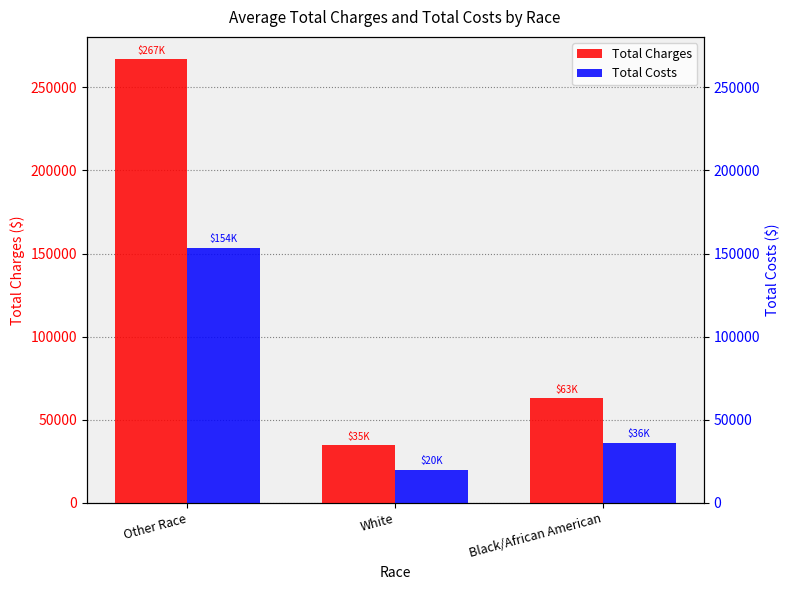

Reading left to right, extract all data points from this chart.

Total Charges: Other Race=266929.7	White=34933.6	Black/African American=62890.0
Total Costs: Other Race=153507.0	White=20089.8	Black/African American=36167.0